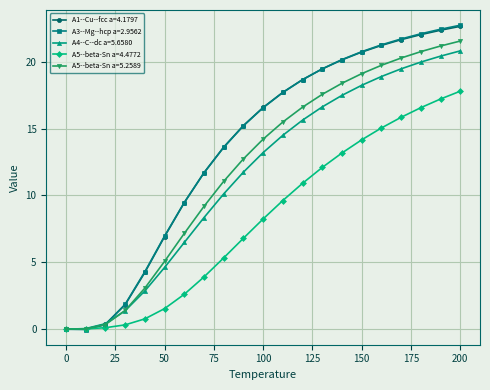

Does the chart have visible grid lines?

Yes